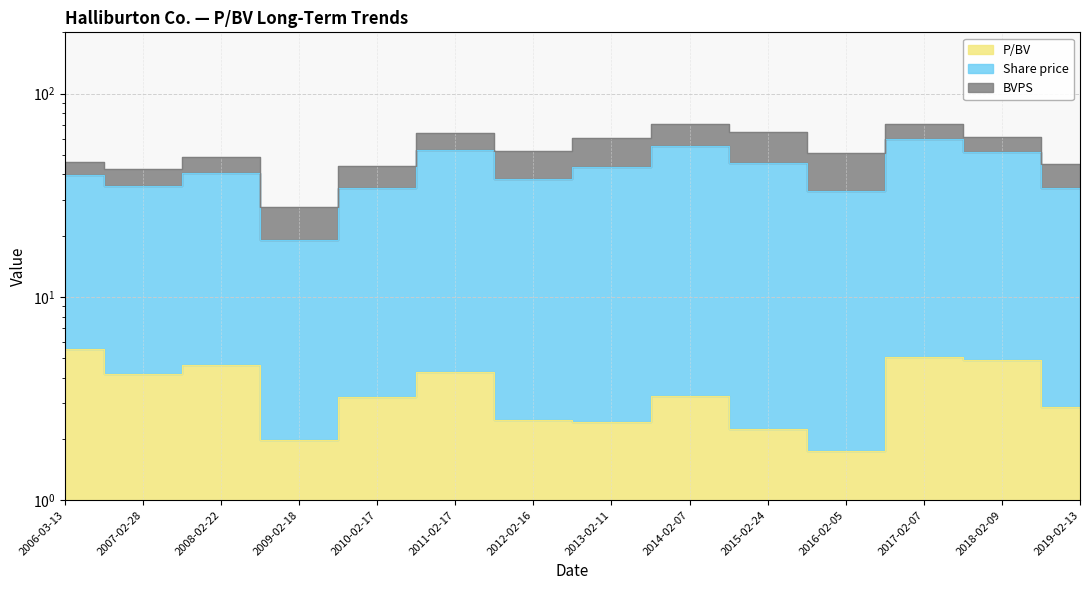

How many data points in P/BV are less than 3?

6